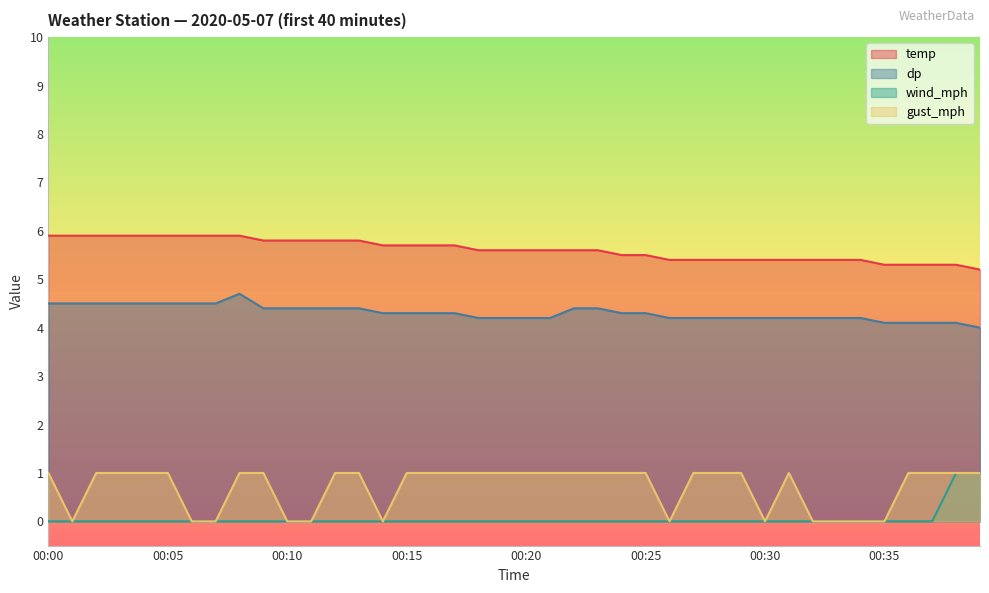

Rank the categories by gust_mph value from highest to lowest.

00:00, 00:02, 00:03, 00:04, 00:05, 00:08, 00:09, 00:12, 00:13, 00:15, 00:16, 00:17, 00:18, 00:19, 00:20, 00:21, 00:22, 00:23, 00:24, 00:25, 00:27, 00:28, 00:29, 00:31, 00:36, 00:37, 00:38, 00:39, 00:01, 00:06, 00:07, 00:10, 00:11, 00:14, 00:26, 00:30, 00:32, 00:33, 00:34, 00:35